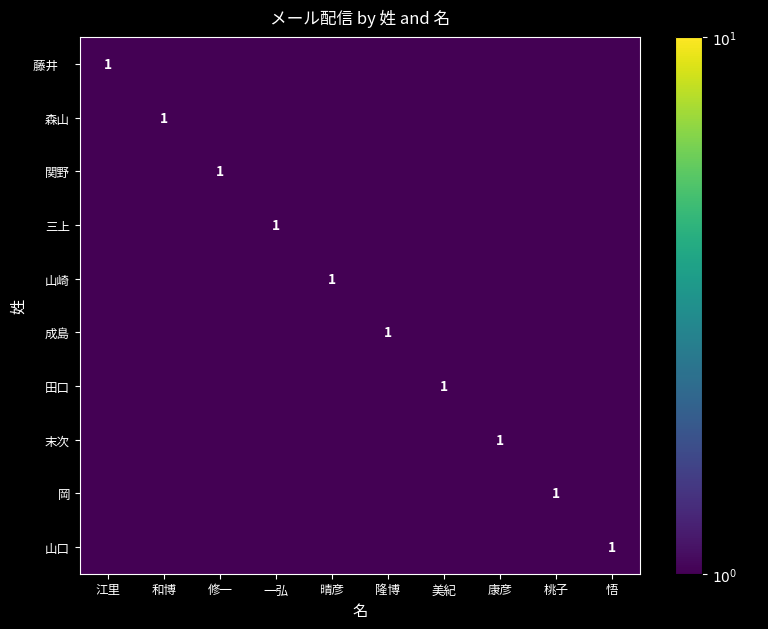

Is it true that 森山 equals 1.0 at 和博?

True